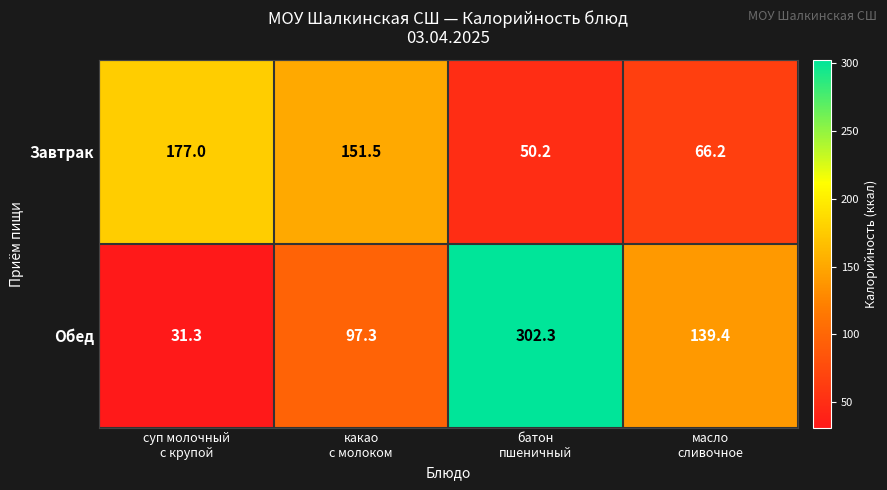

What is the maximum value for Обед?

302.3